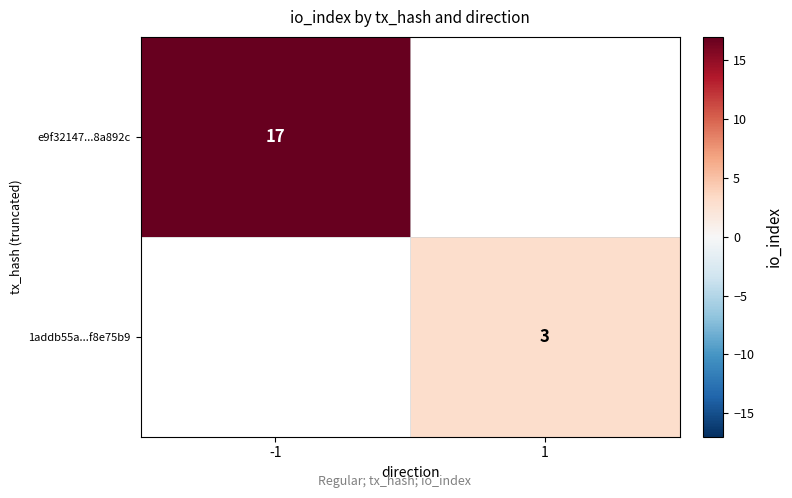

True or false: e9f32147...8a892c has a value of 17 at -1.

True